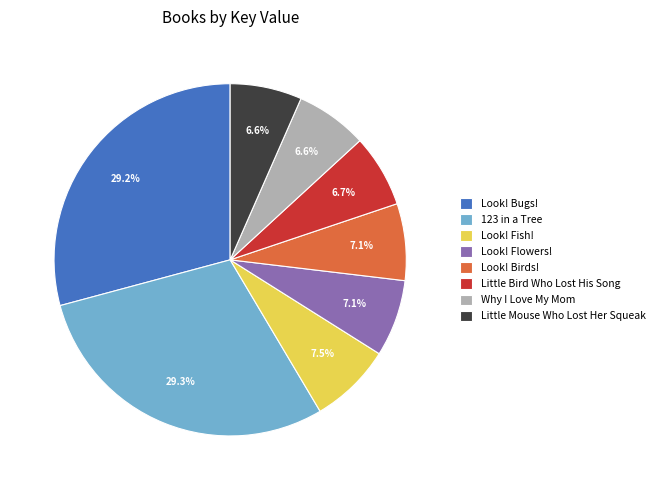

Which has a higher value, Look! Fish! or Why I Love My Mom?

Look! Fish!